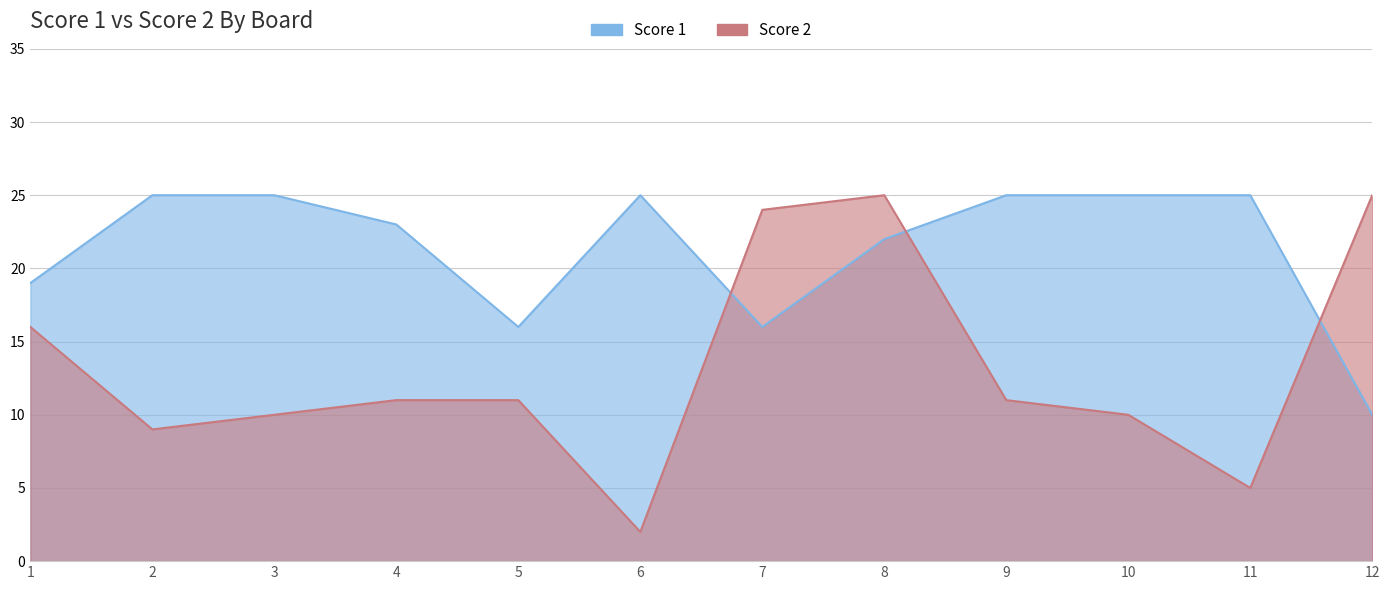

What are all the series names shown in the legend?

Score 1, Score 2